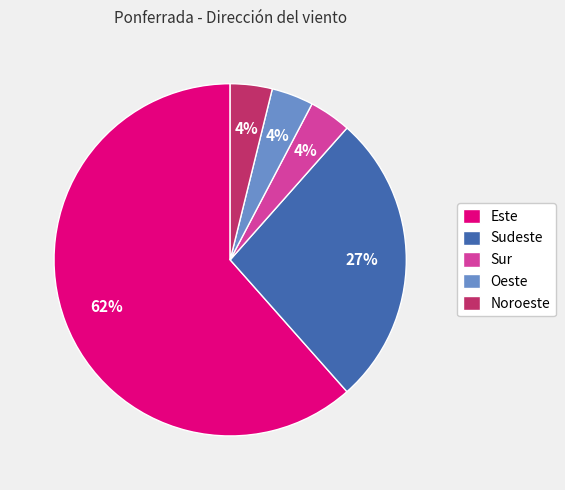

How many segments does this pie chart have?

5